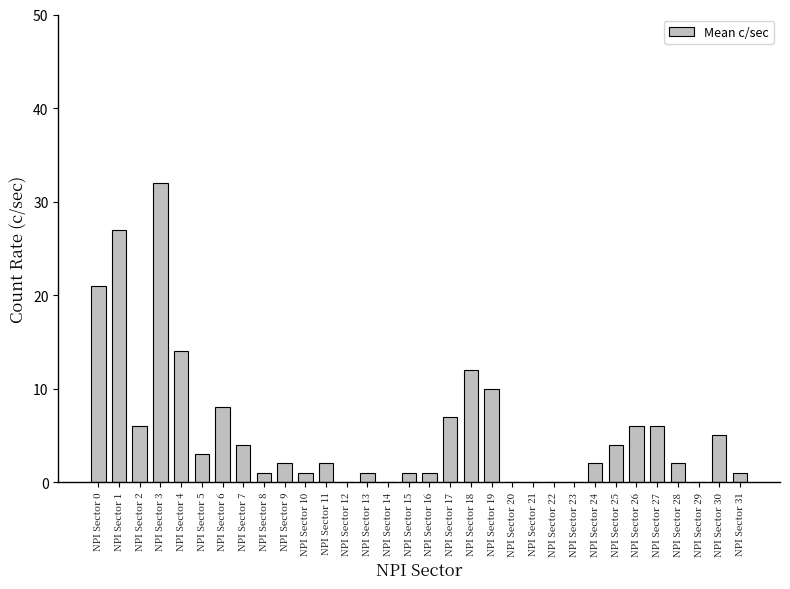

The value at NPI Sector 3 is 11. True or false?

False